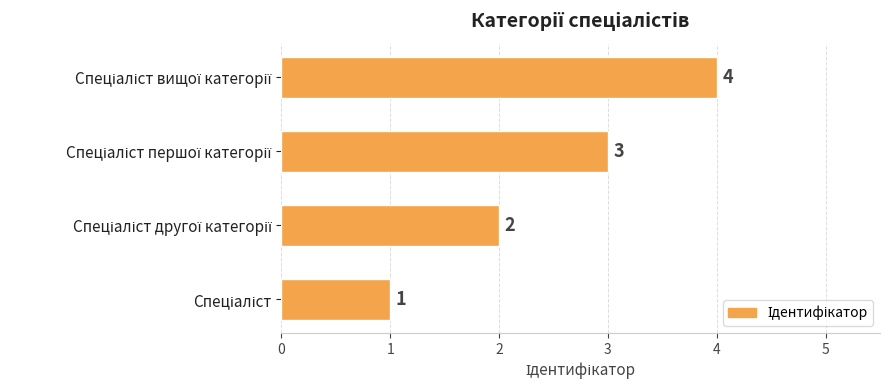

Are the bars horizontal?

Yes